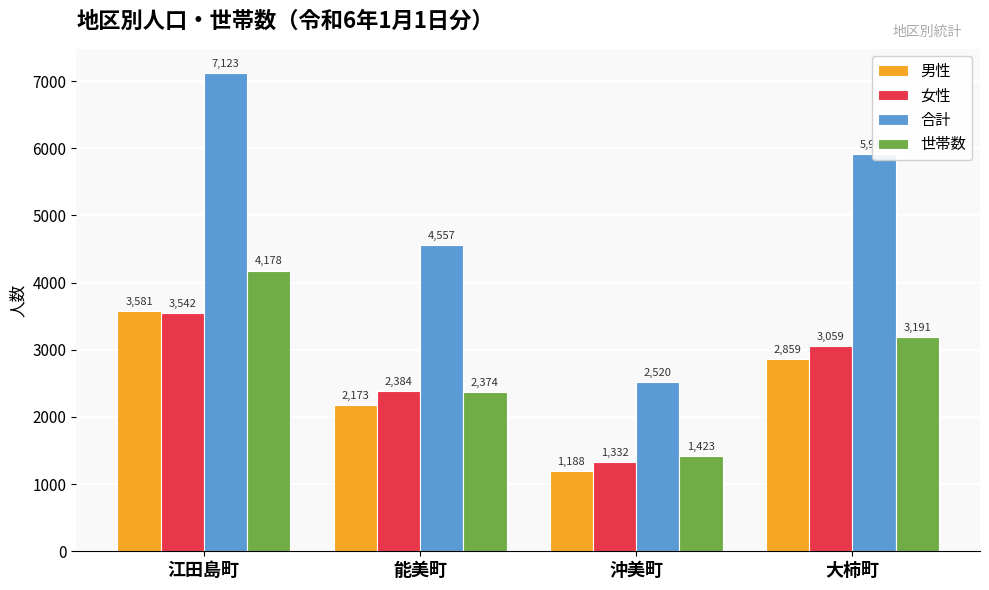

What is the minimum value shown in the chart?

1188